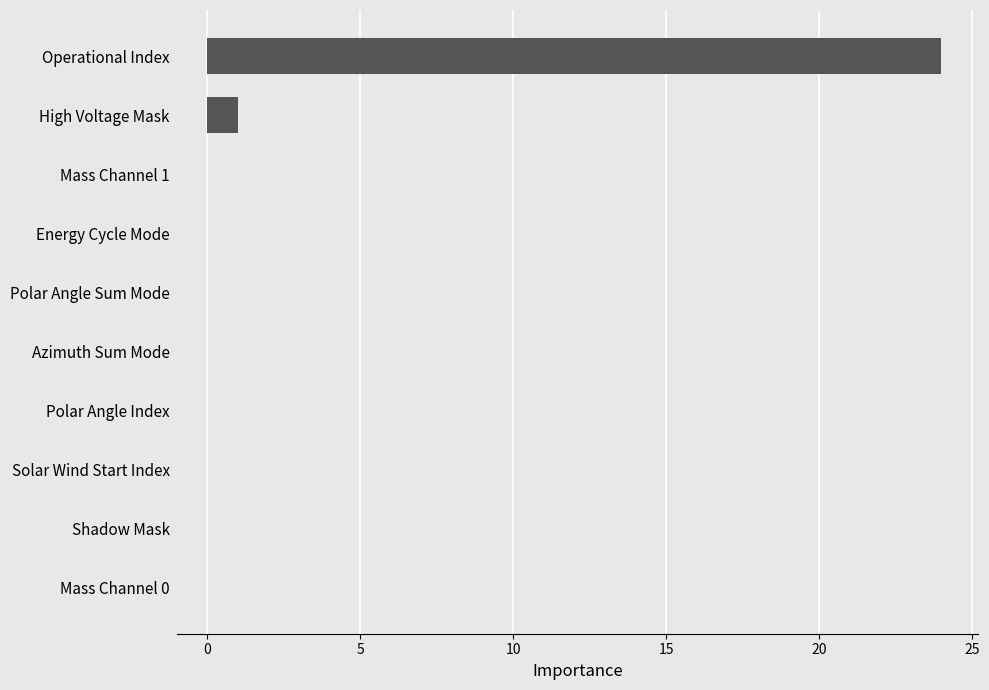

What is the sum of all values?

25